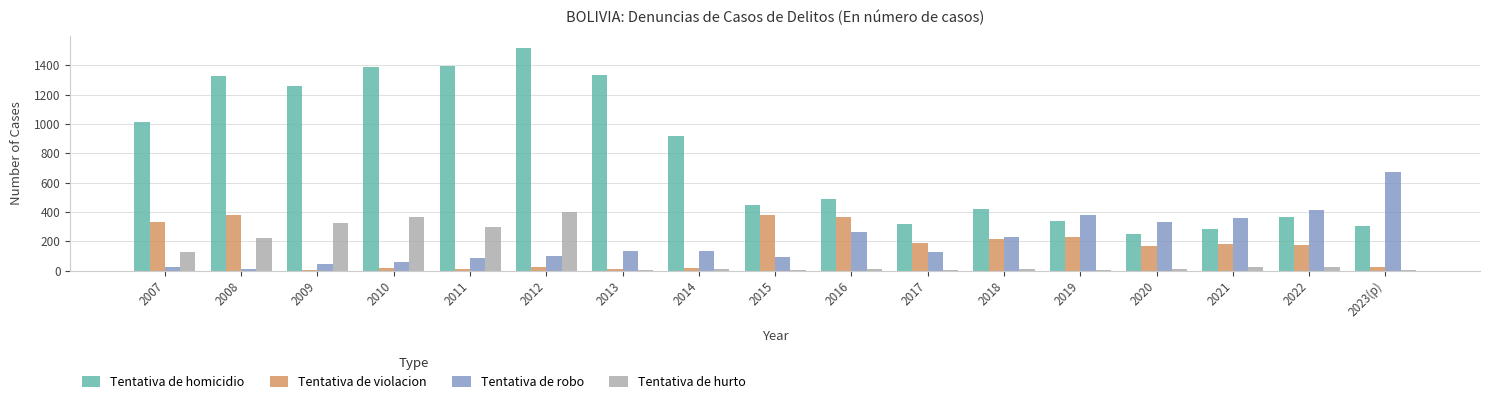

What is the total value across all series at 2019?

952